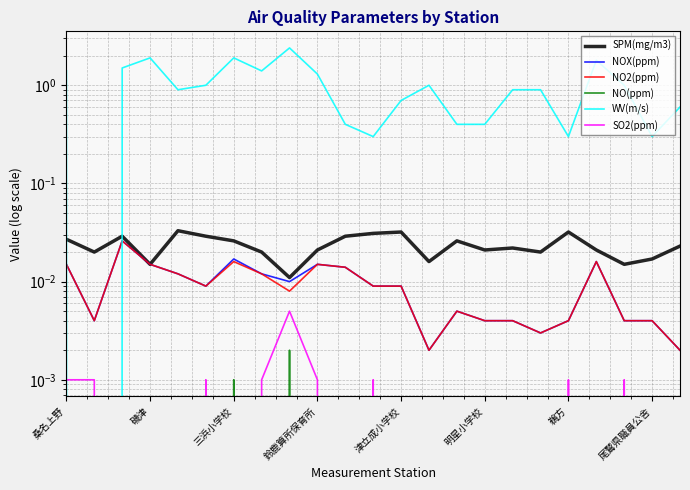

What are all the series names shown in the legend?

SPM(mg/m3), NOX(ppm), NO2(ppm), NO(ppm), WV(m/s), SO2(ppm)